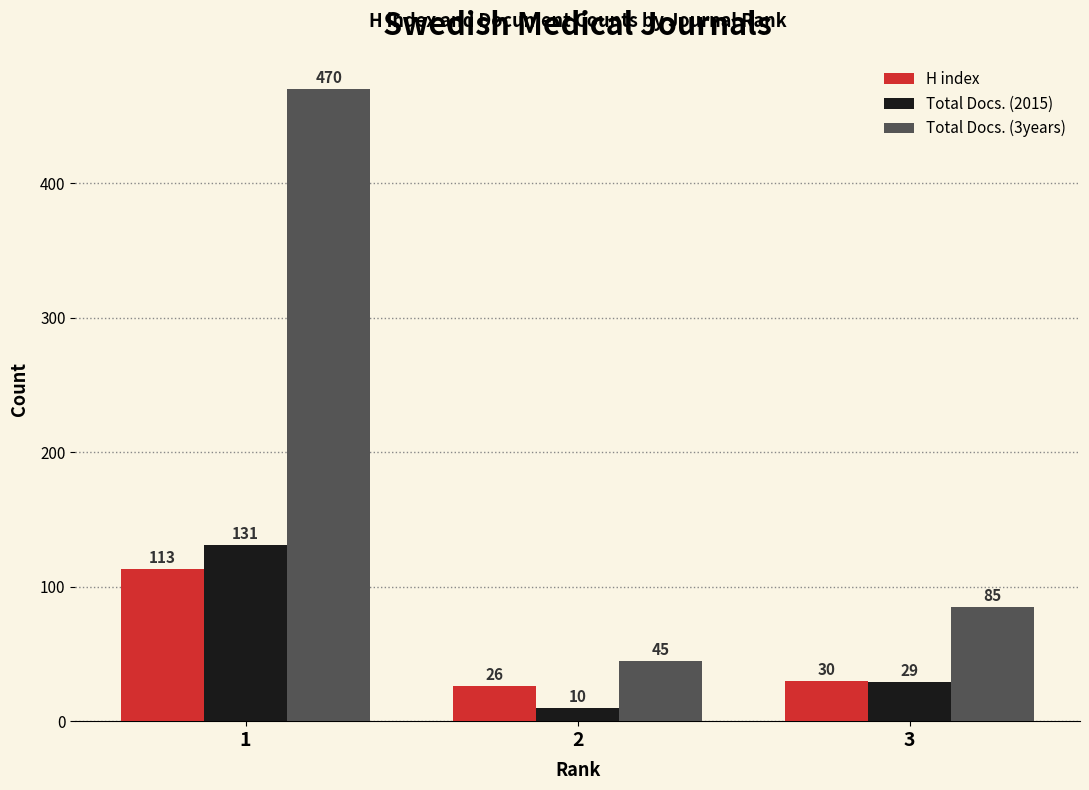

Reading left to right, list all the values displayed in this chart.

H index: 1=113	2=26	3=30
Total Docs. (2015): 1=131	2=10	3=29
Total Docs. (3years): 1=470	2=45	3=85